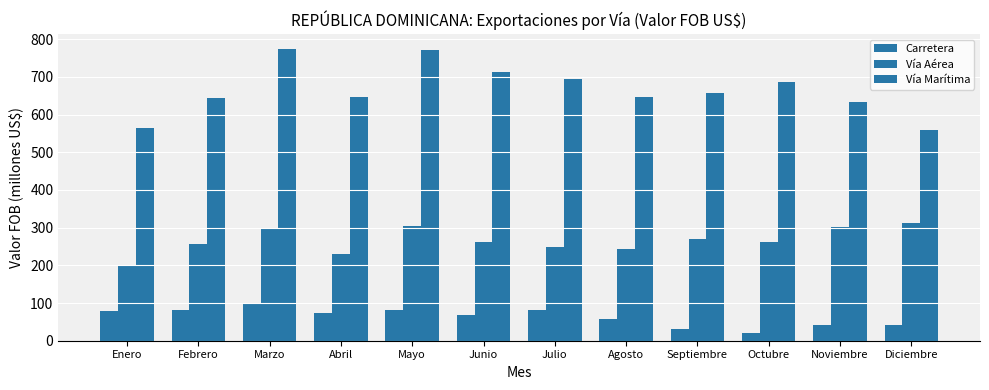

List the series in order of their peak value, lowest first.

Carretera, Vía Aérea, Vía Marítima